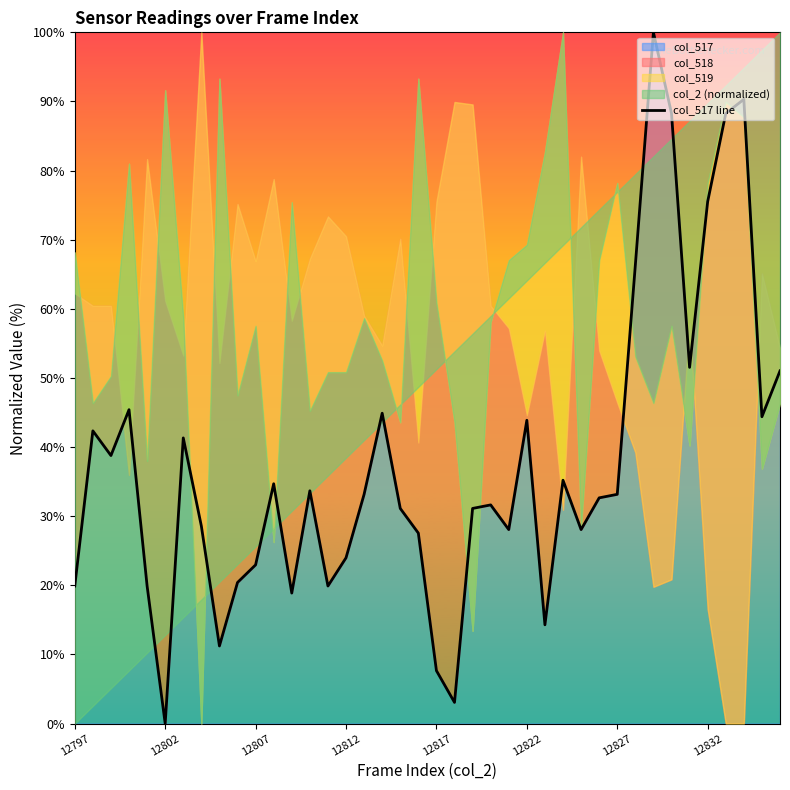

True or false: the data has more than 1 interior local peaks.

True